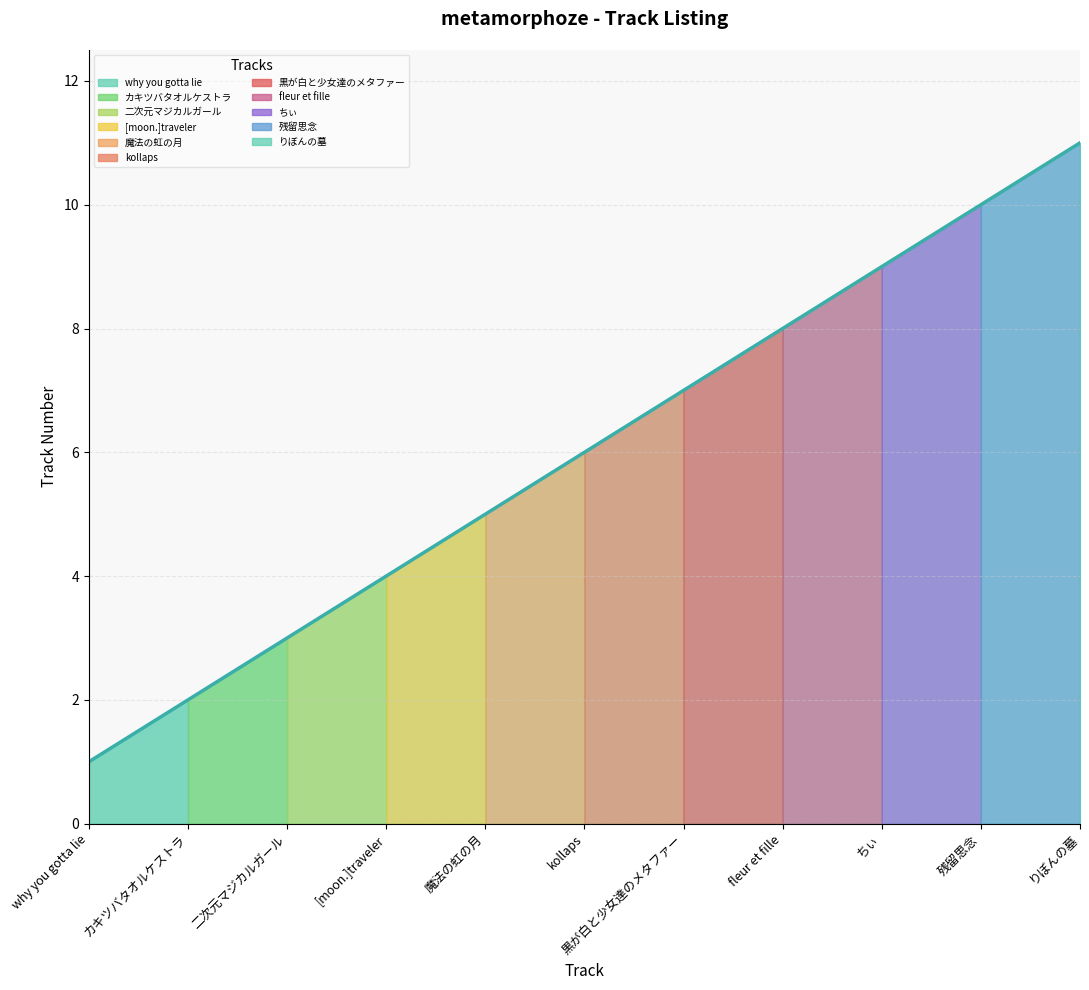

Reading left to right, list all the values displayed in this chart.

why you gotta lie=1	カキツバタオルケストラ=2	二次元マジカルガール=3	[moon.]traveler=4	魔法の虹の月=5	kollaps=6	黒が白と少女達のメタファー=7	fleur et fille=8	ちぃ=9	残留思念=10	りぼんの墓=11